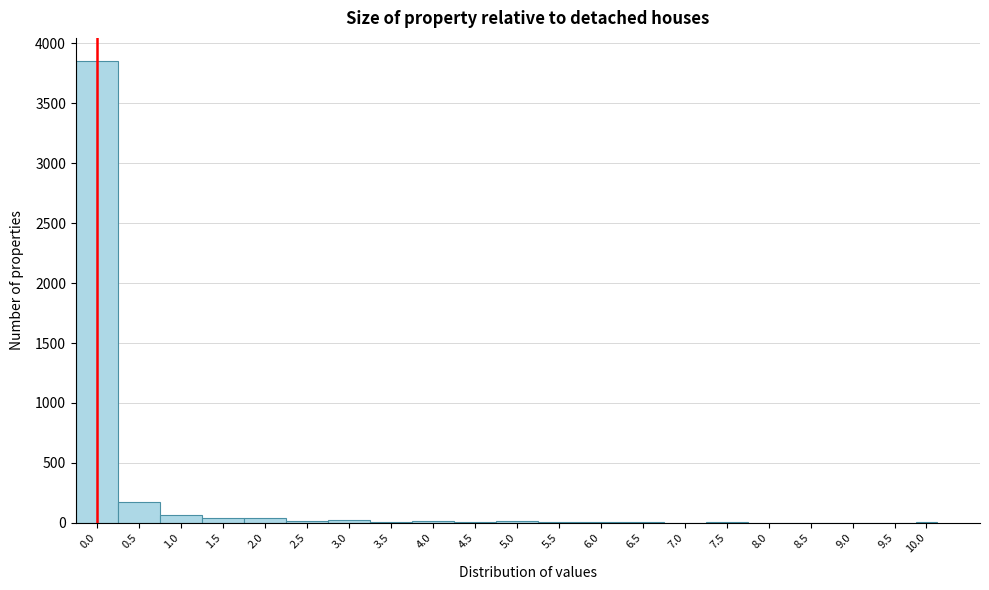

What is the maximum value shown in the chart?

3852